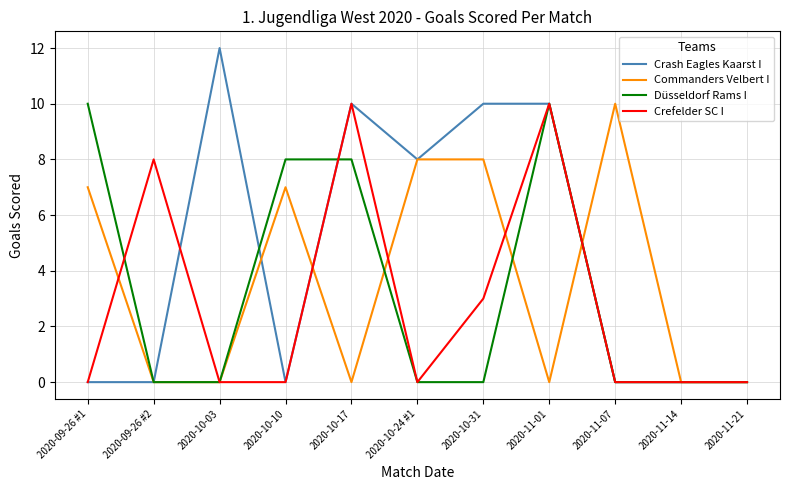

Is it true that Crefelder SC I equals 3 at 2020-10-31?

True